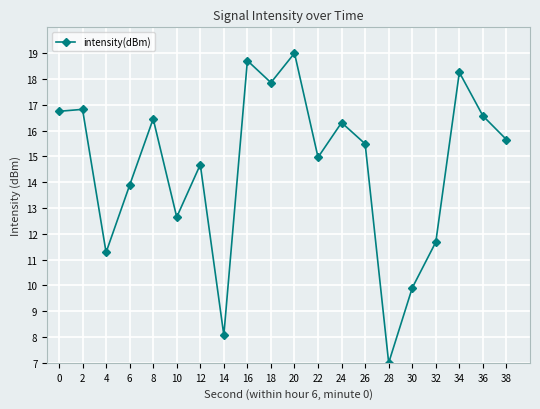

Which category has the highest value across all series?

20